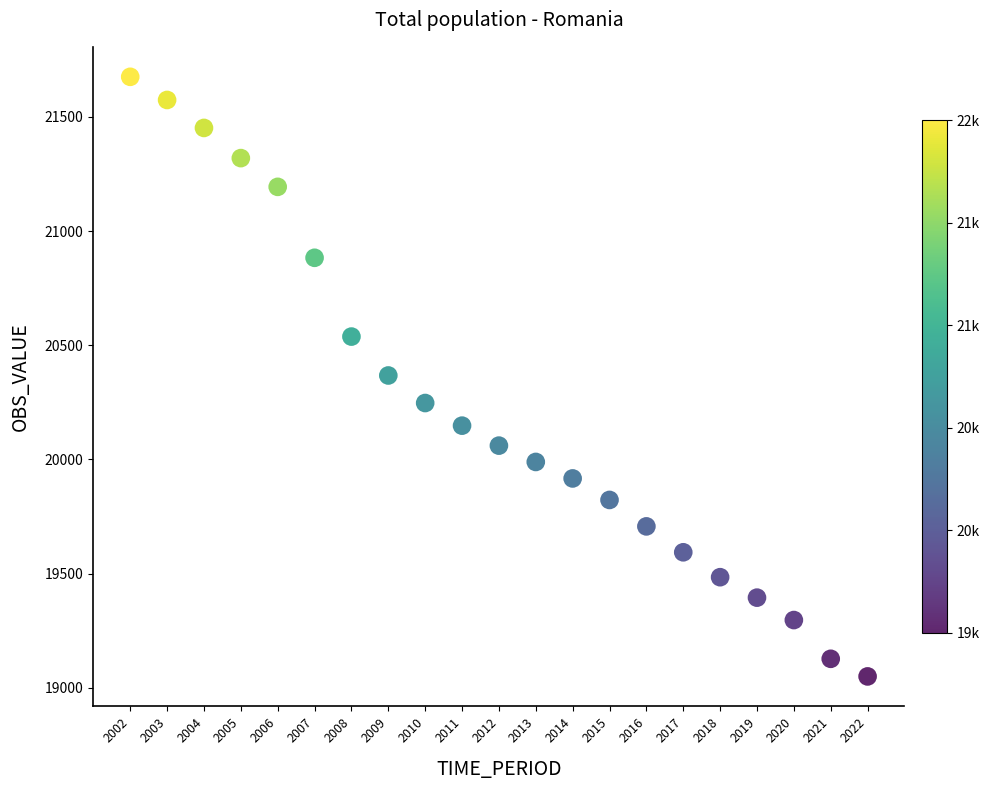

What is the range of Y values (max minus min)?

2626.6